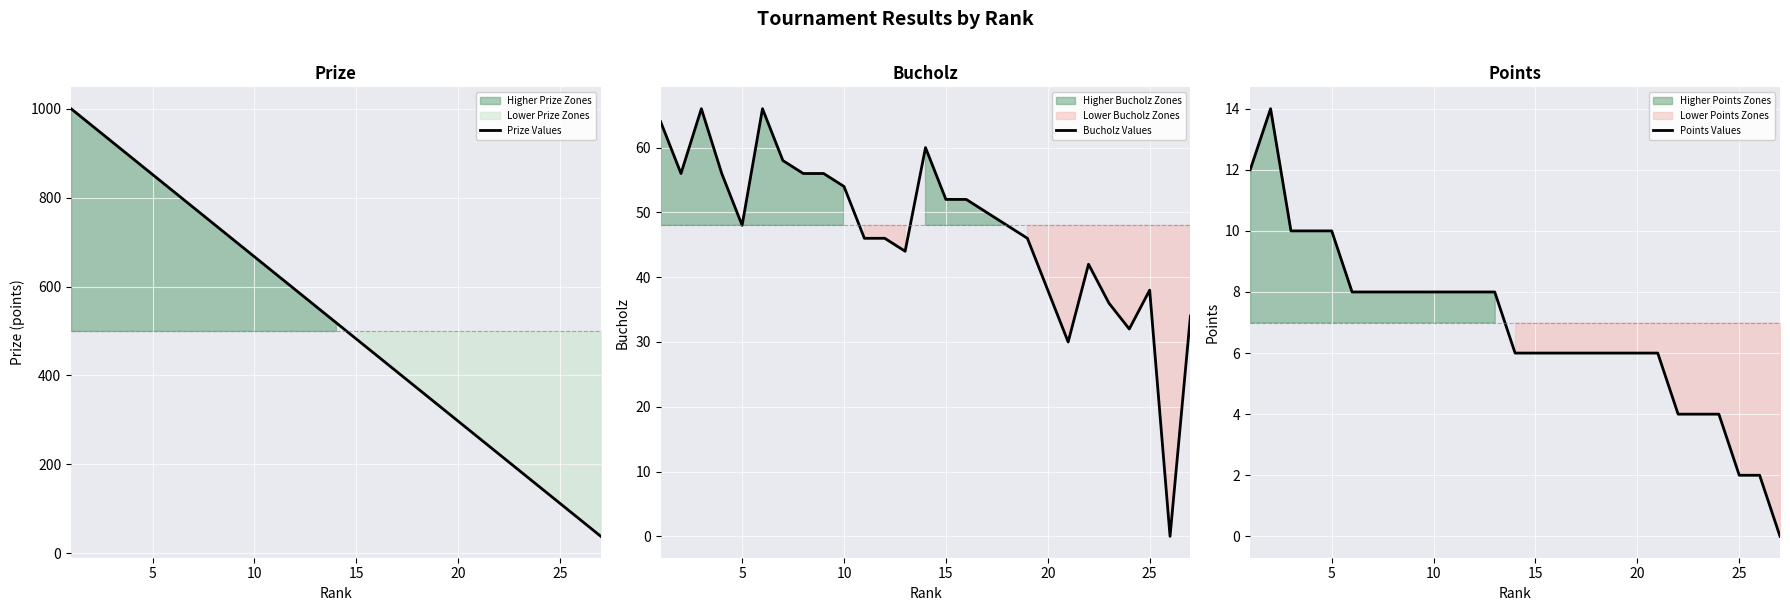

What is the lowest value of the Prize Values series?

38